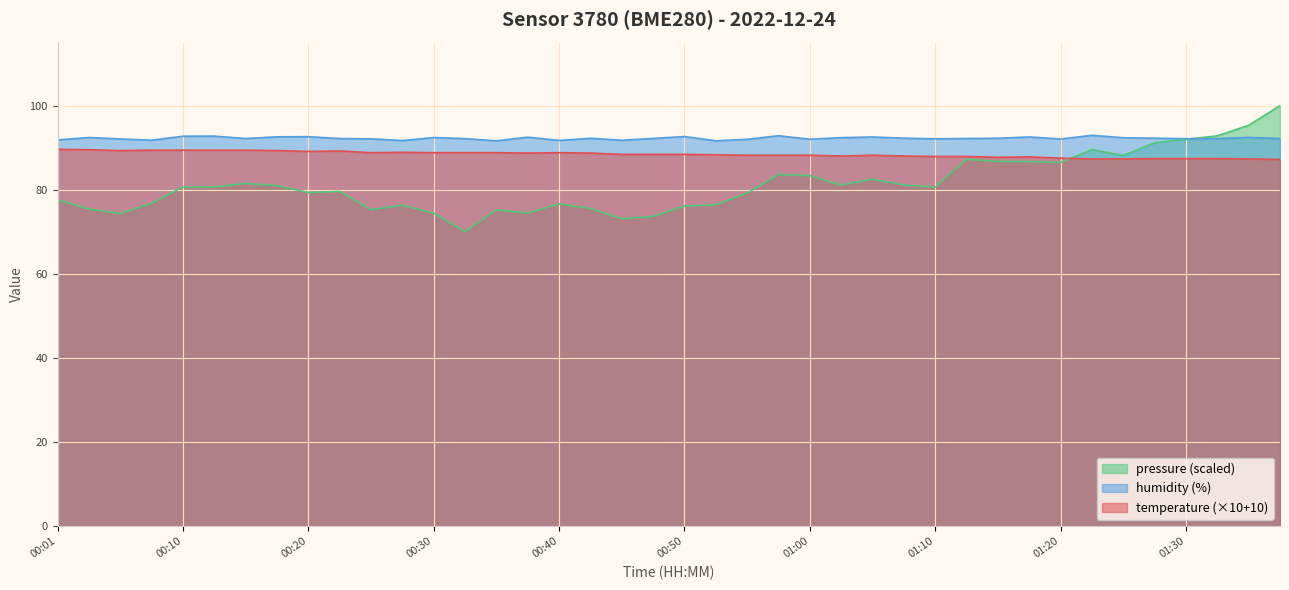

What position from the right is 01:35?

2